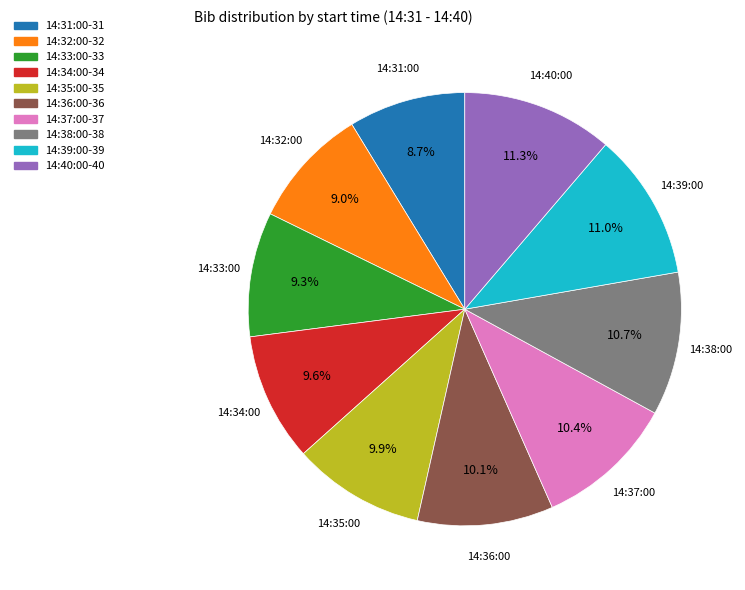

Do 14:32:00 and 14:39:00 together represent more than half of the pie?

No